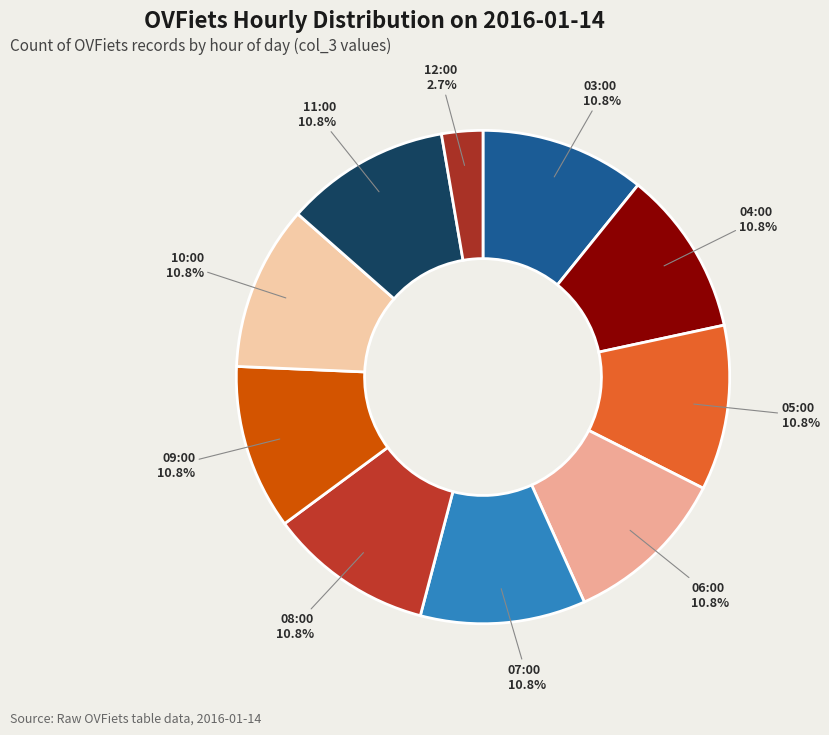

To the nearest percent, what is the combined percentage of 11:00 and 12:00?

14%